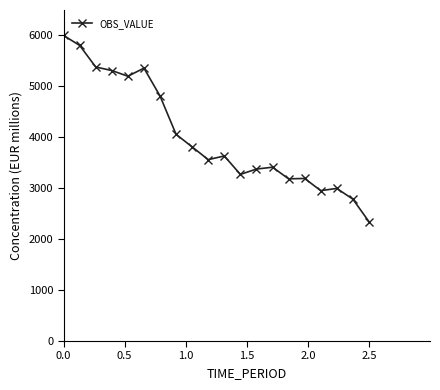

True or false: the data has more than 0 interior local peaks.

True